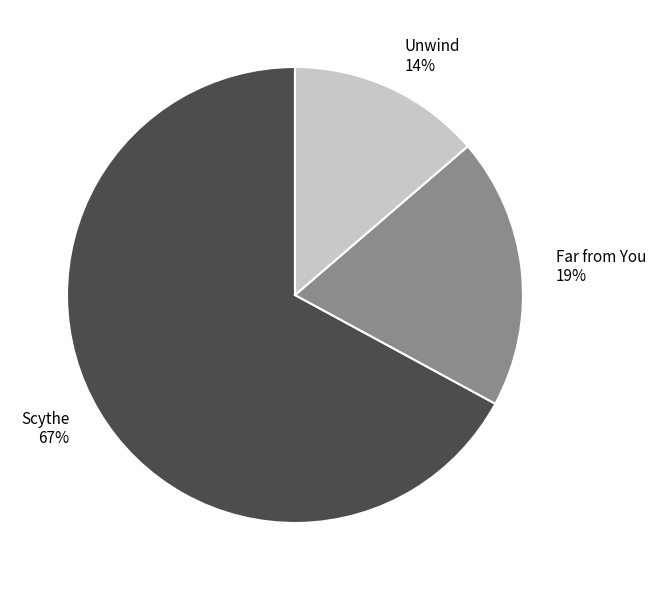

What is the ratio of the value at Scythe to the value at Far from You?

3.5